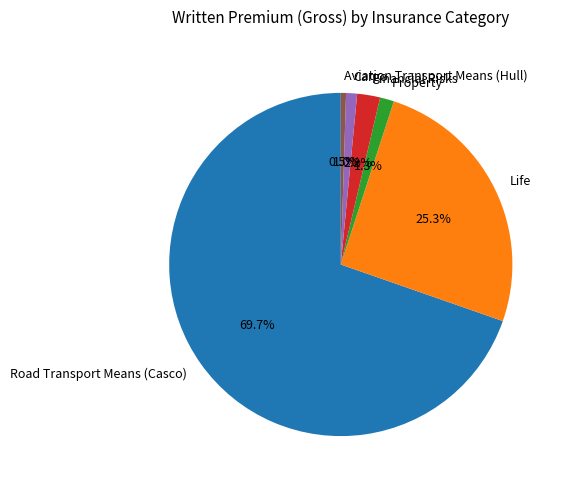

Which slice is the smallest?

Aviation Transport Means (Hull)